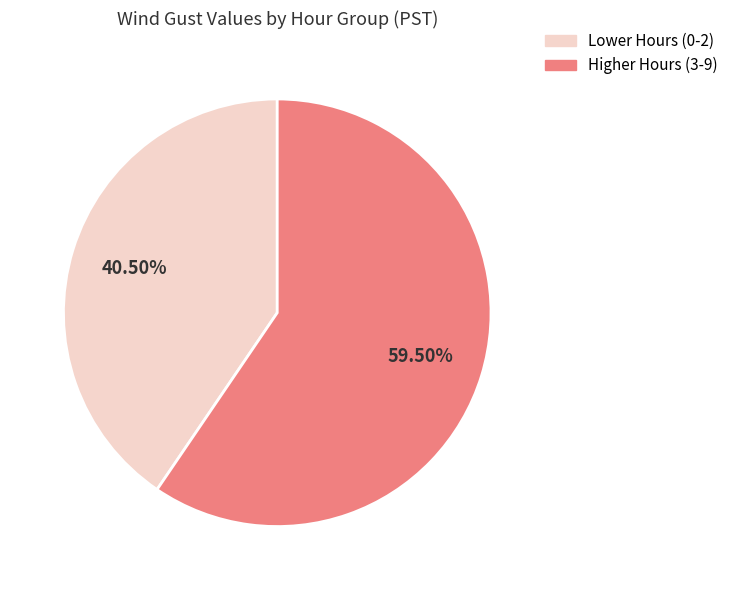

To the nearest percent, what is the difference between the largest and smallest slice percentages?

19%